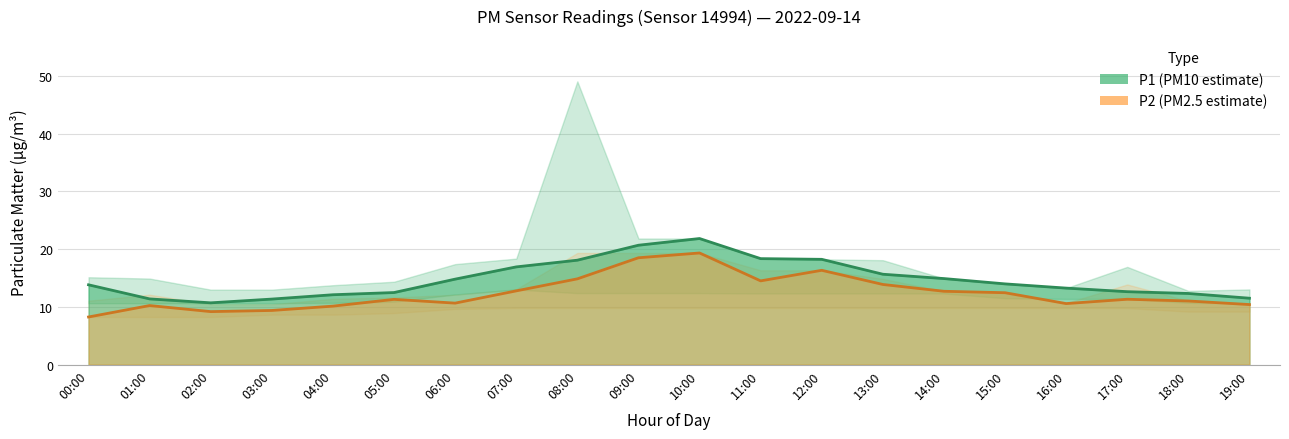

Where does the P1 series first go above 13?

00:00